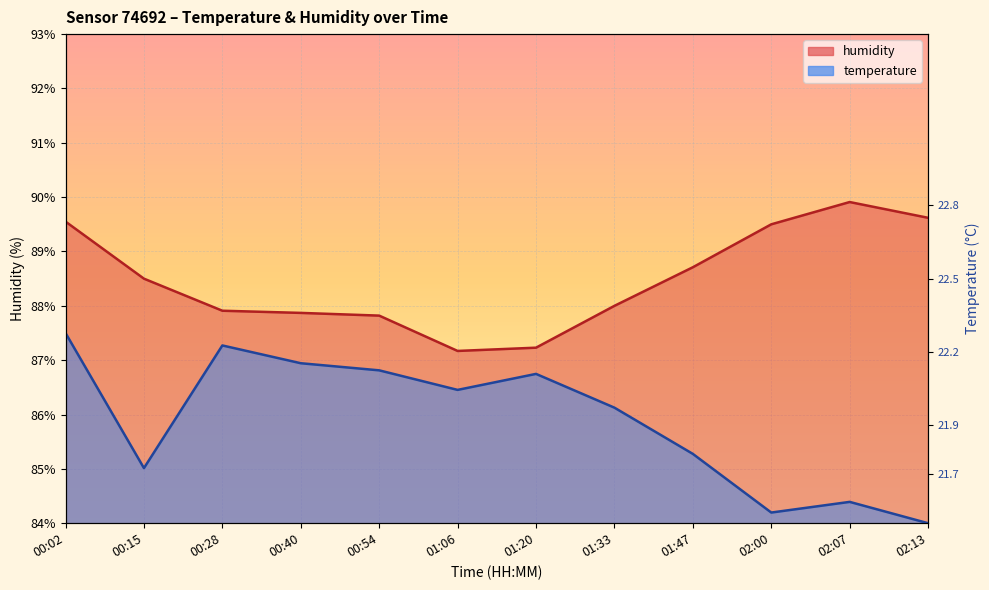

Reading right to left, transcribe all the data shown in this chart.

temperature: 02:13=84.0	02:07=84.4	02:00=84.2	01:47=85.3	01:33=86.1	01:20=86.7	01:06=86.5	00:54=86.8	00:40=86.9	00:28=87.3	00:15=85.0	00:02=87.5
humidity: 02:13=89.6	02:07=89.9	02:00=89.5	01:47=88.7	01:33=88.0	01:20=87.2	01:06=87.2	00:54=87.8	00:40=87.9	00:28=87.9	00:15=88.5	00:02=89.5